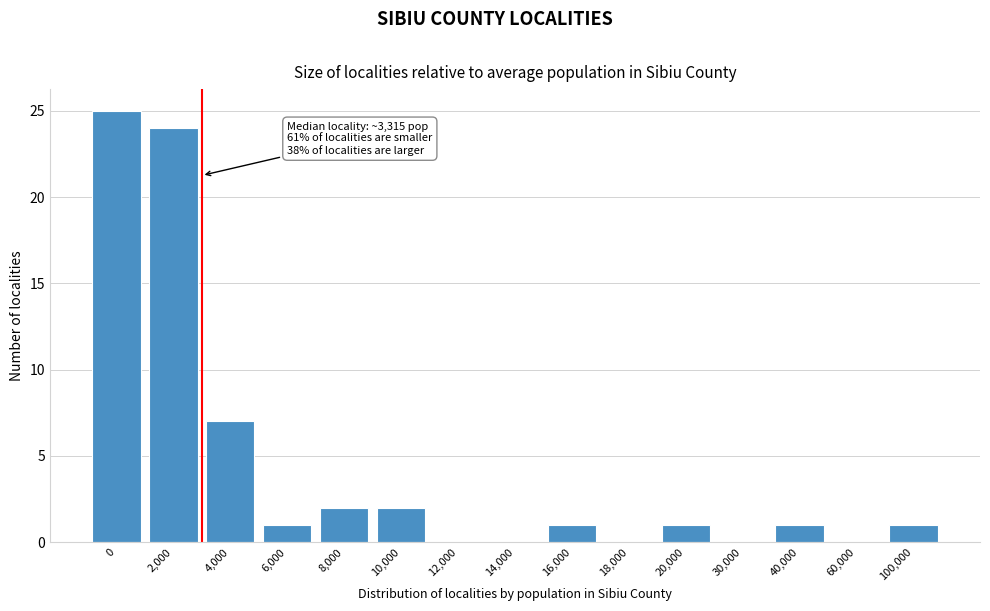

Reading left to right, what are all the values shown in this chart?

0=25	2,000=24	4,000=7	6,000=1	8,000=2	10,000=2	12,000=0	14,000=0	16,000=1	18,000=0	20,000=1	30,000=0	40,000=1	60,000=0	100,000=1